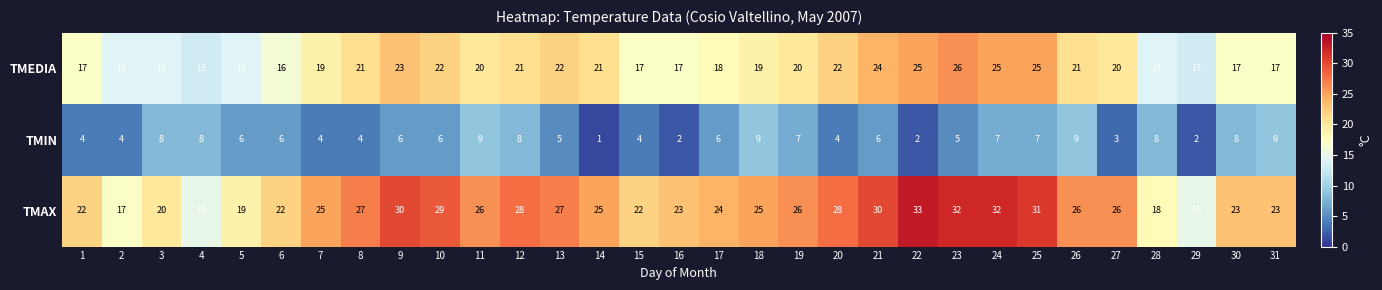

What is the difference between the second highest and second lowest values in the TMAX series?

17